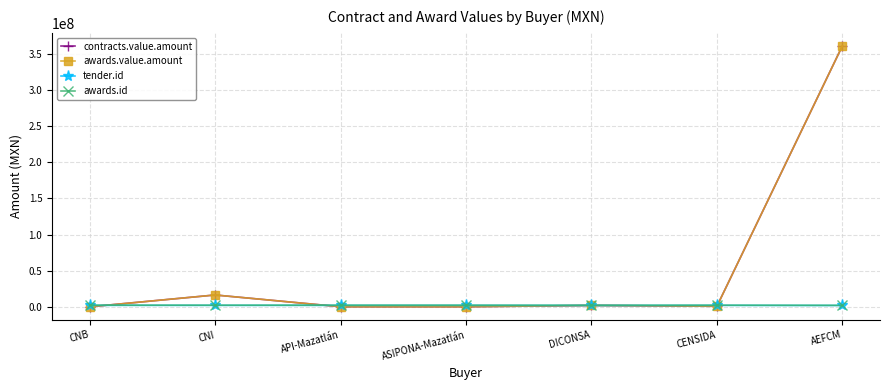

What are all the series names shown in the legend?

contracts.value.amount, awards.value.amount, tender.id, awards.id